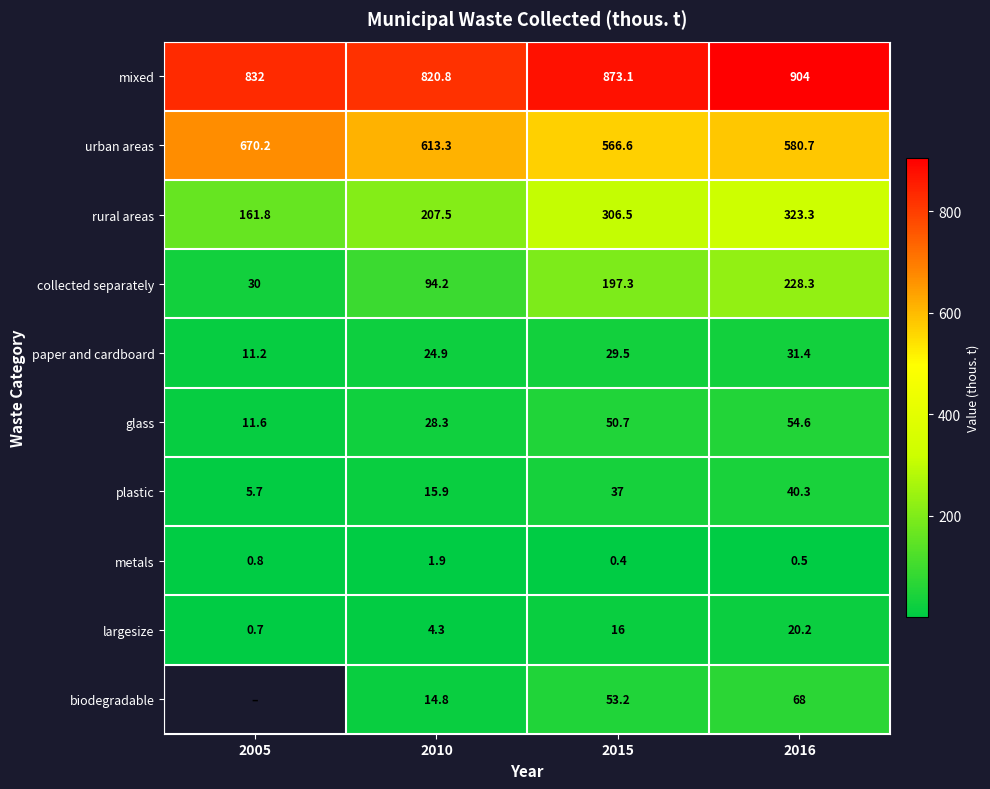

How many data points in mixed are less than 873?

2